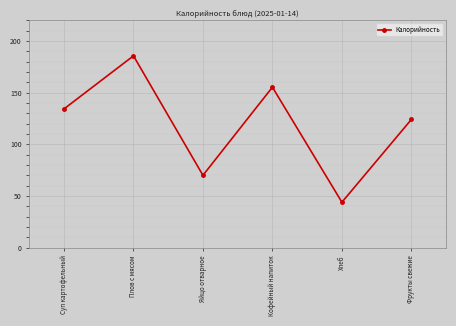

Is this an area chart (filled region under the line)?

No